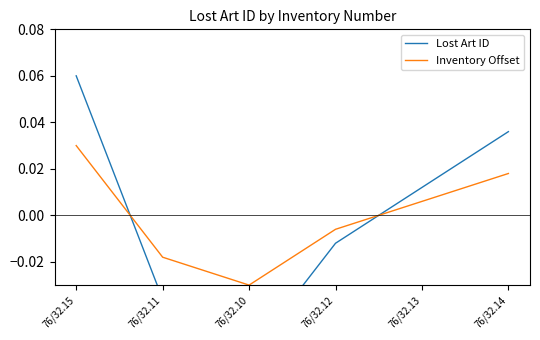

How many lines are shown in the chart?

2